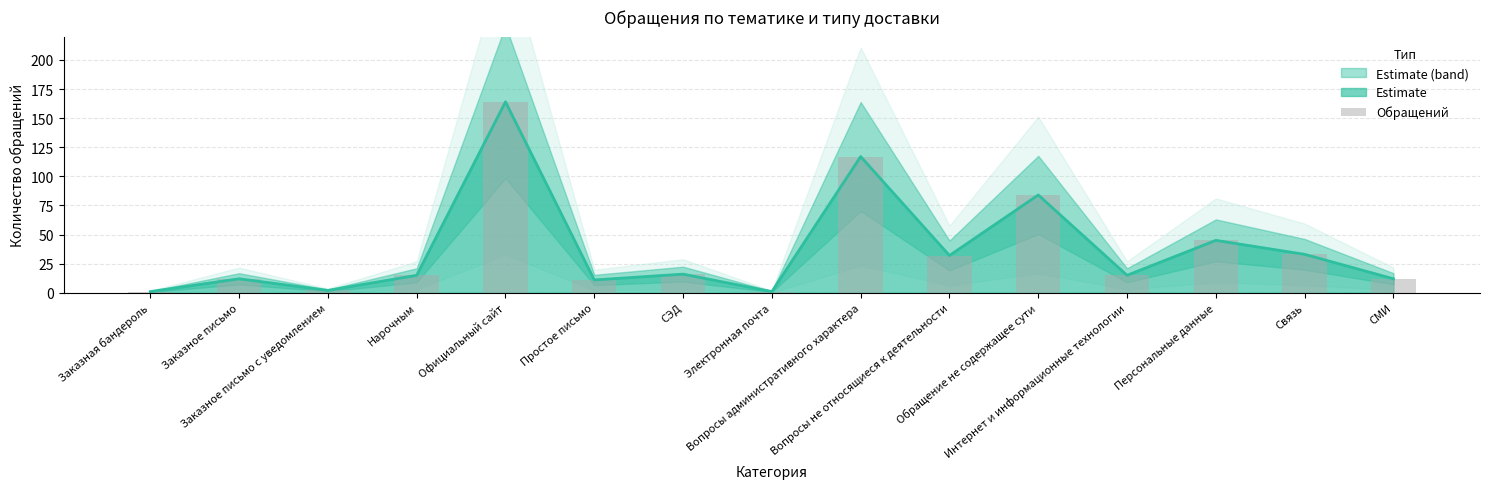

What is the change in value from Нарочным to Обращение не содержащее сути?

+69